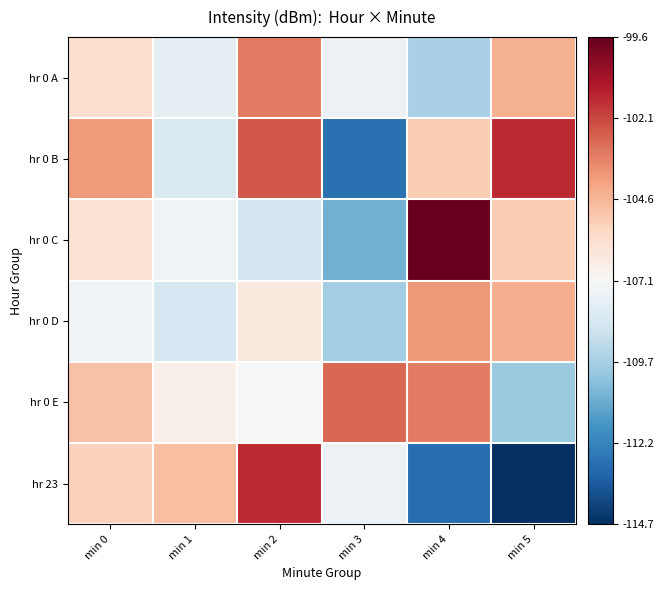

Which series changed the most between min 0 and min 4?

hr 23